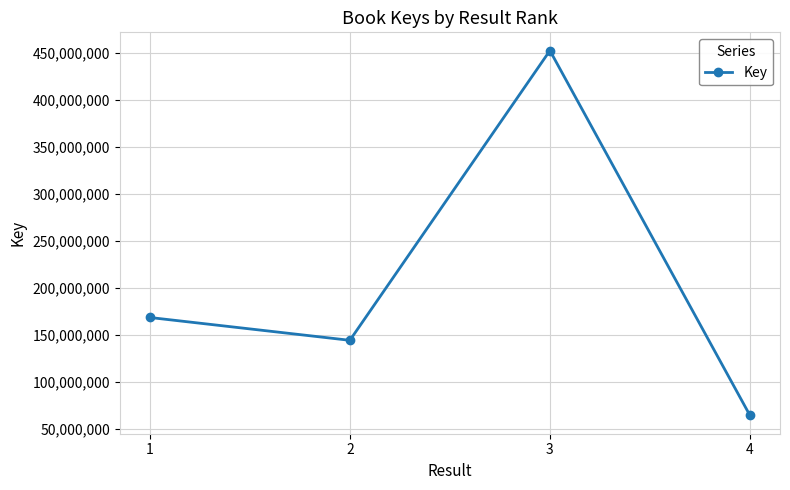

What is the ratio of the value at 1 to the value at 3?

0.4